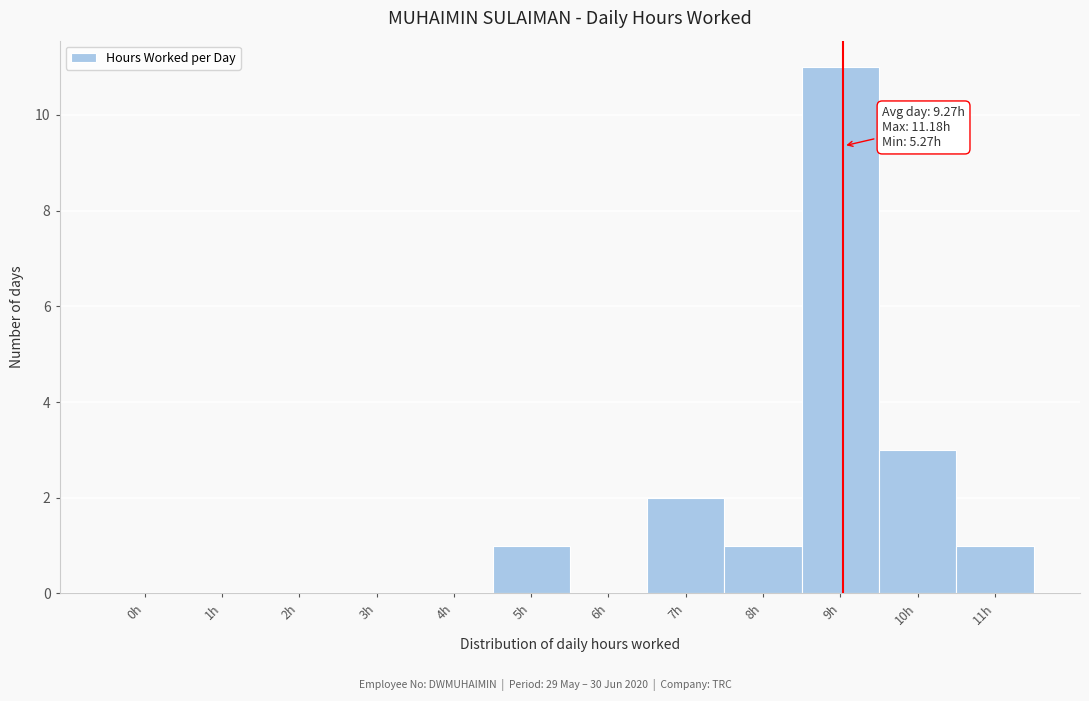

Reading left to right, what are all the values shown in this chart?

0h=0	1h=0	2h=0	3h=0	4h=0	5h=1	6h=0	7h=2	8h=1	9h=11	10h=3	11h=1